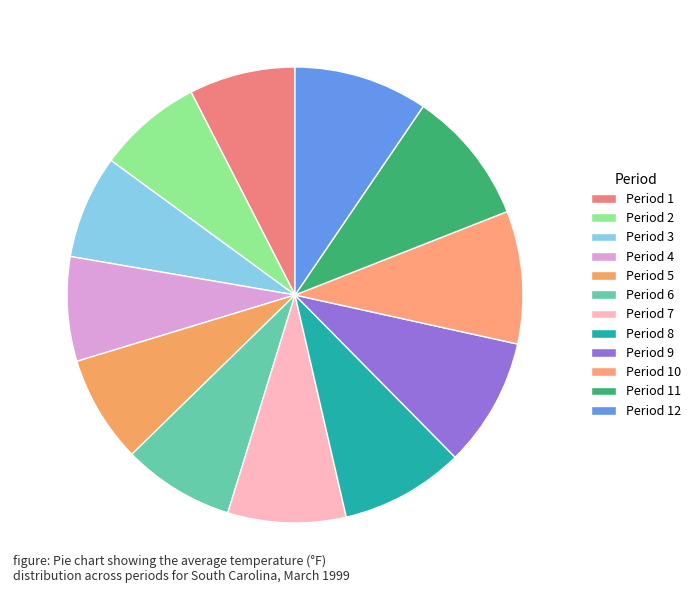

How many slices are in this pie chart?

12